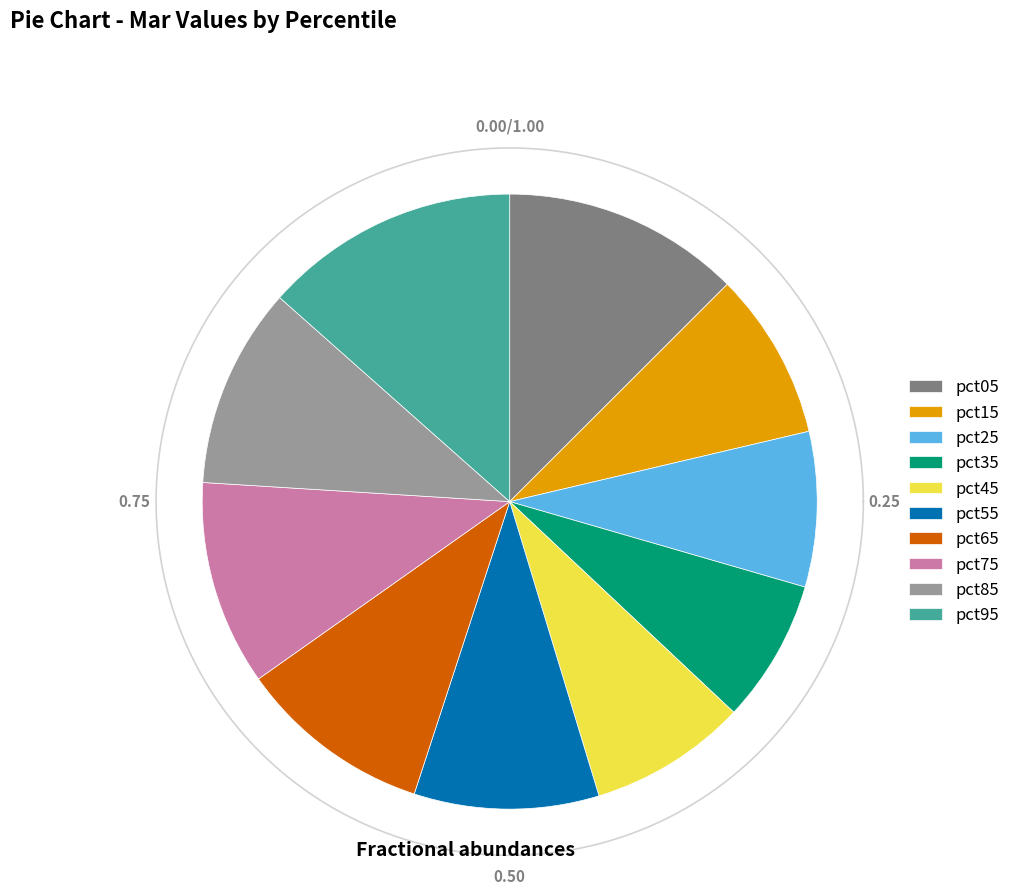

Which slice is the largest?

pct95